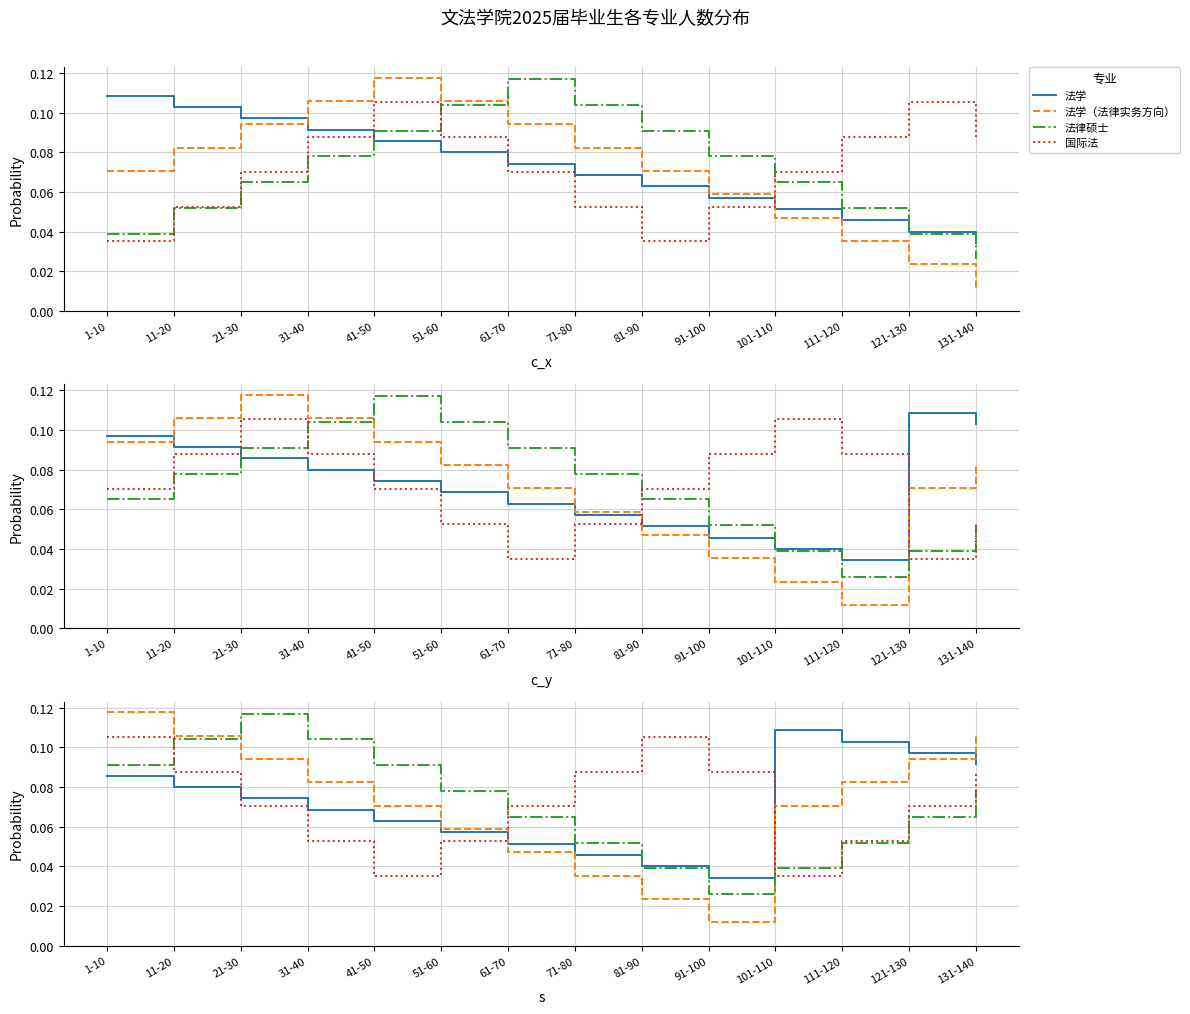

Between which two adjacent categories do 国际法 and 法学（法律实务方向） first intersect?

51-60 and 61-70